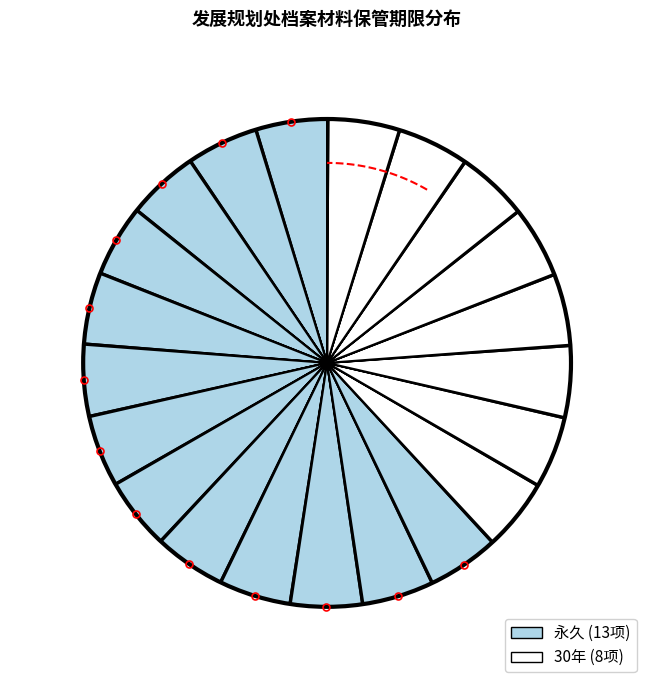

To the nearest percent, what is the difference between the largest and smallest slice percentages?

24%